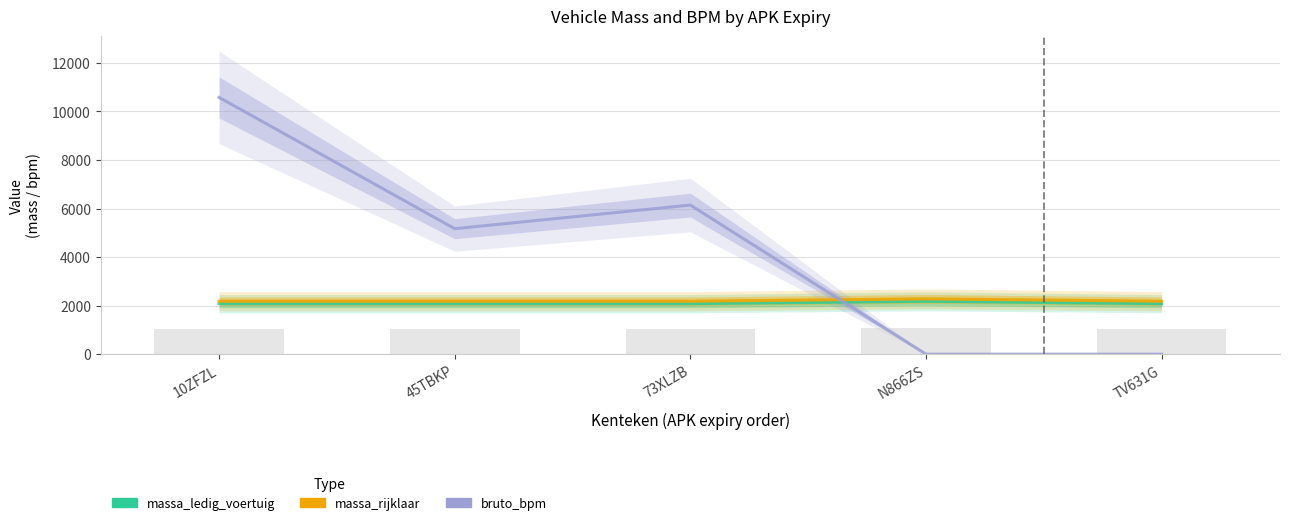

Which has a higher value, 10ZFZL or TV631G?

10ZFZL